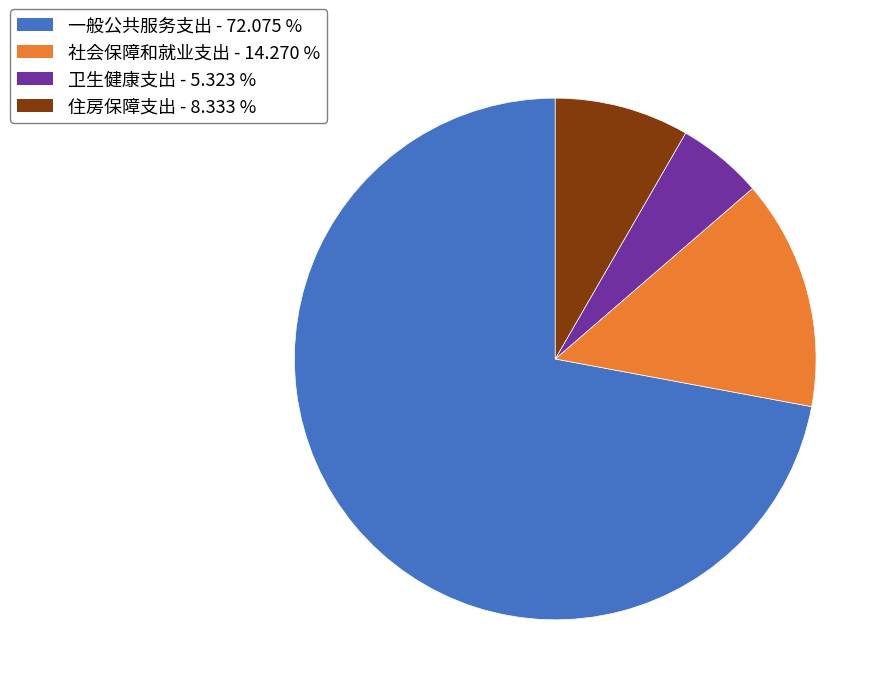

What is the ratio of the value at 卫生健康支出 to the value at 住房保障支出?

0.6